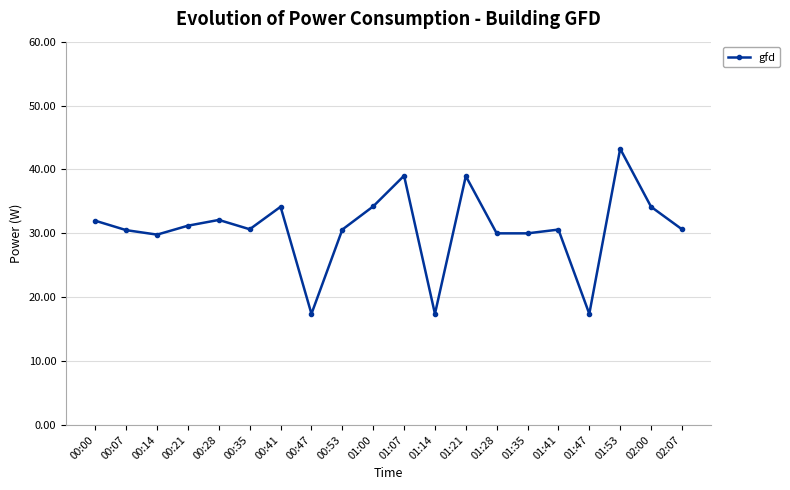

What is the difference between the maximum and minimum values?

25.8